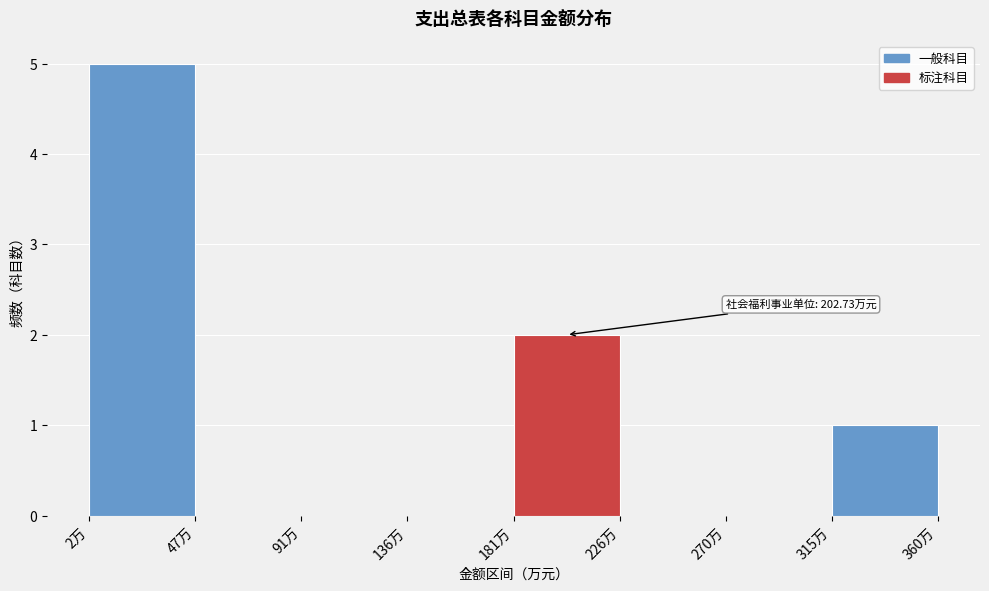

Which range on the x-axis has the tallest bar?

0 to 45